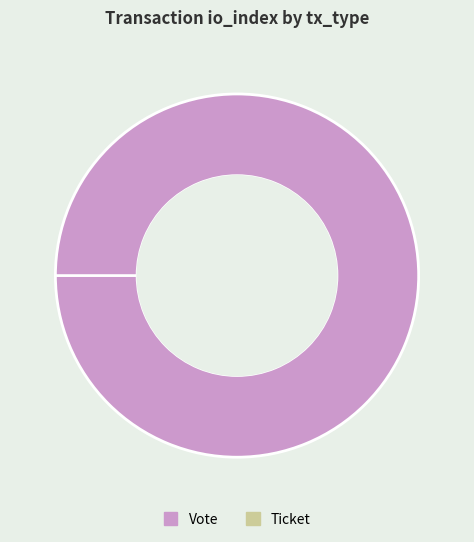

Combined, what portion of the pie is Ticket and Vote?

100.0%